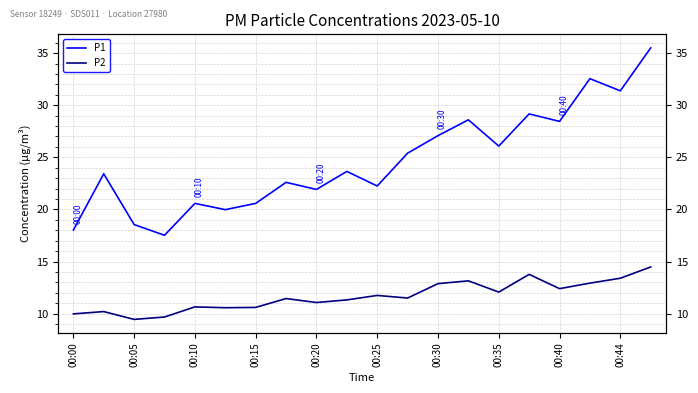

Count the number of categories in the chart.

20